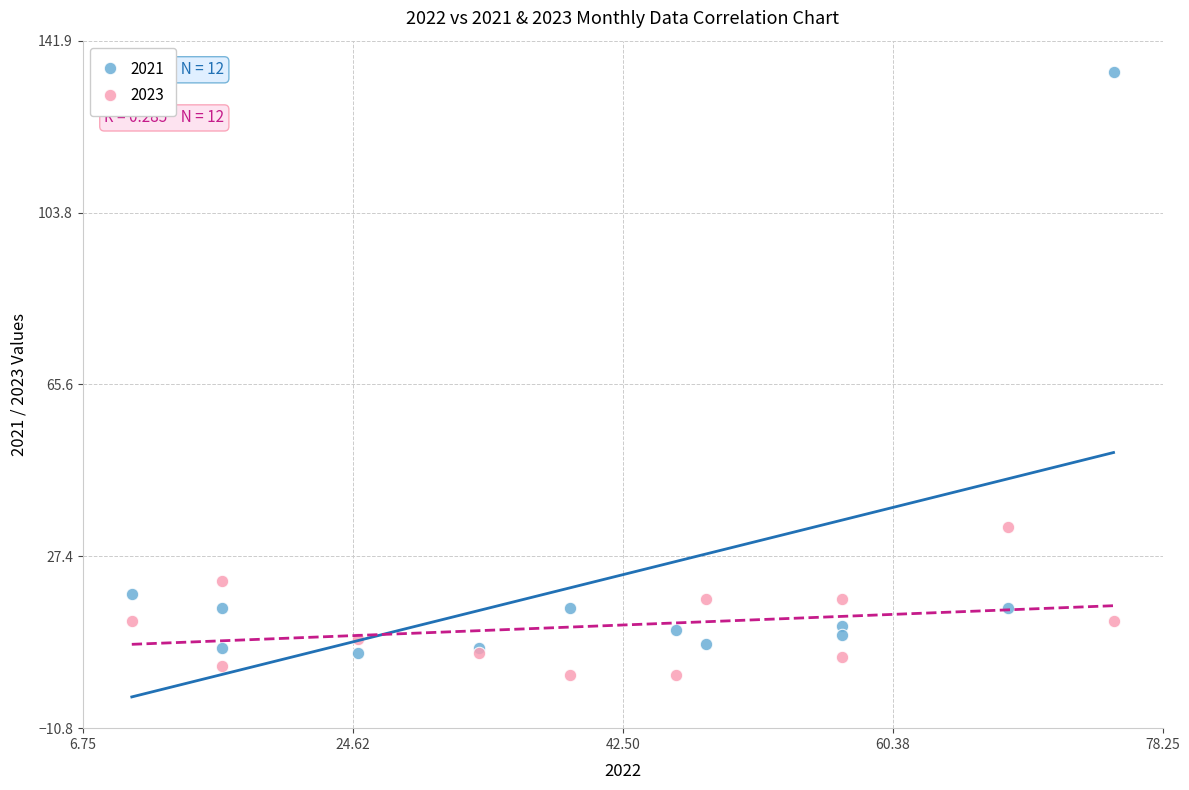

Which series has the widest spread of Y values?

2021